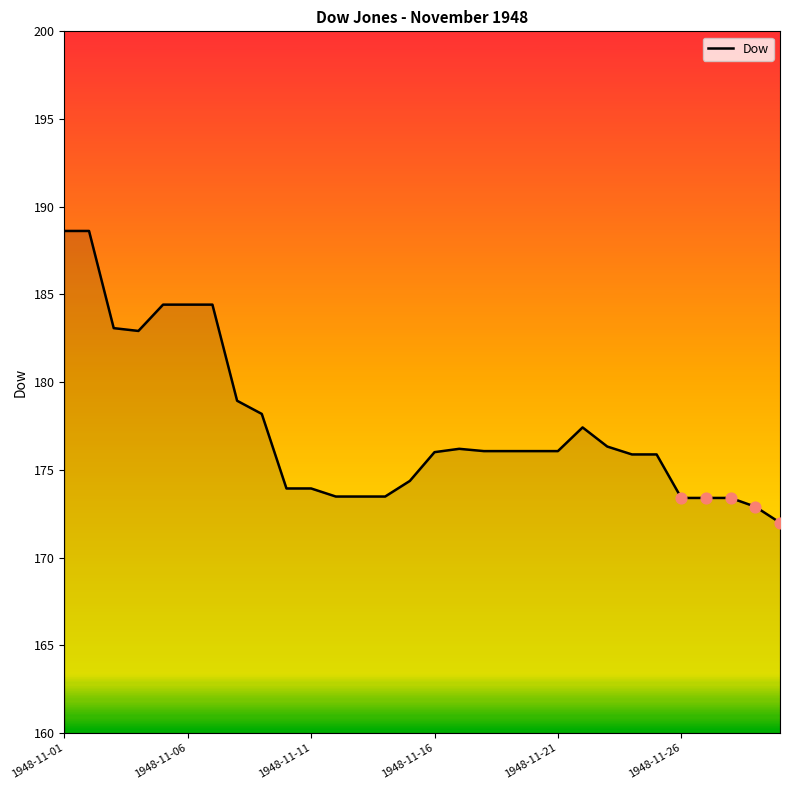

What is the greatest value displayed?

188.6